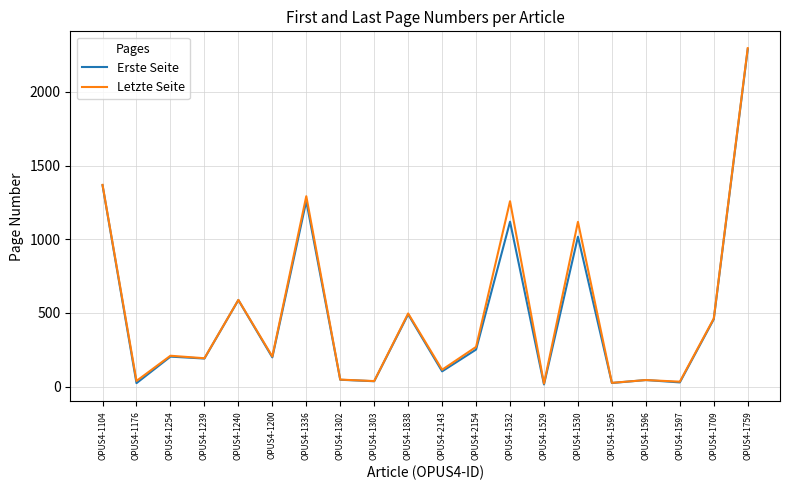

The Letzte Seite series shows 840 at OPUS4-1838. True or false?

False